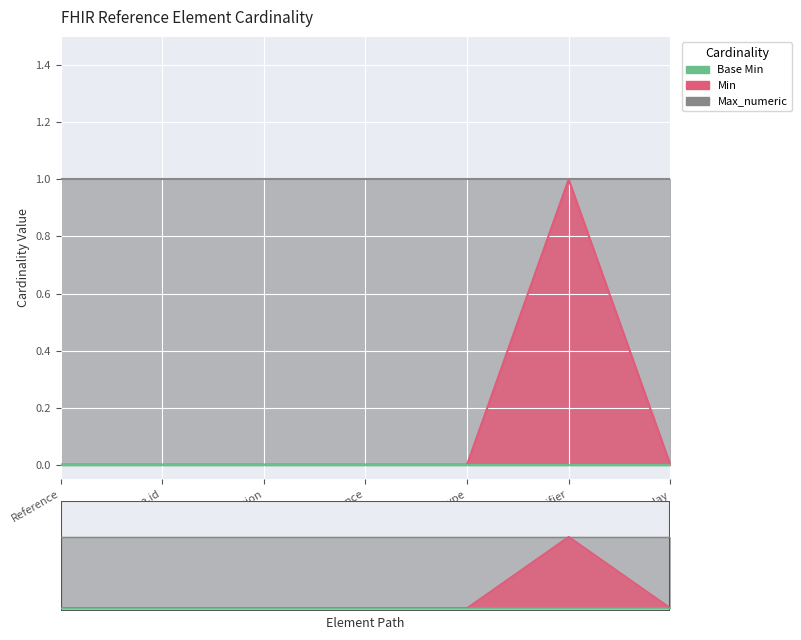

True or false: Min has a value of -1 at Reference.id.

False